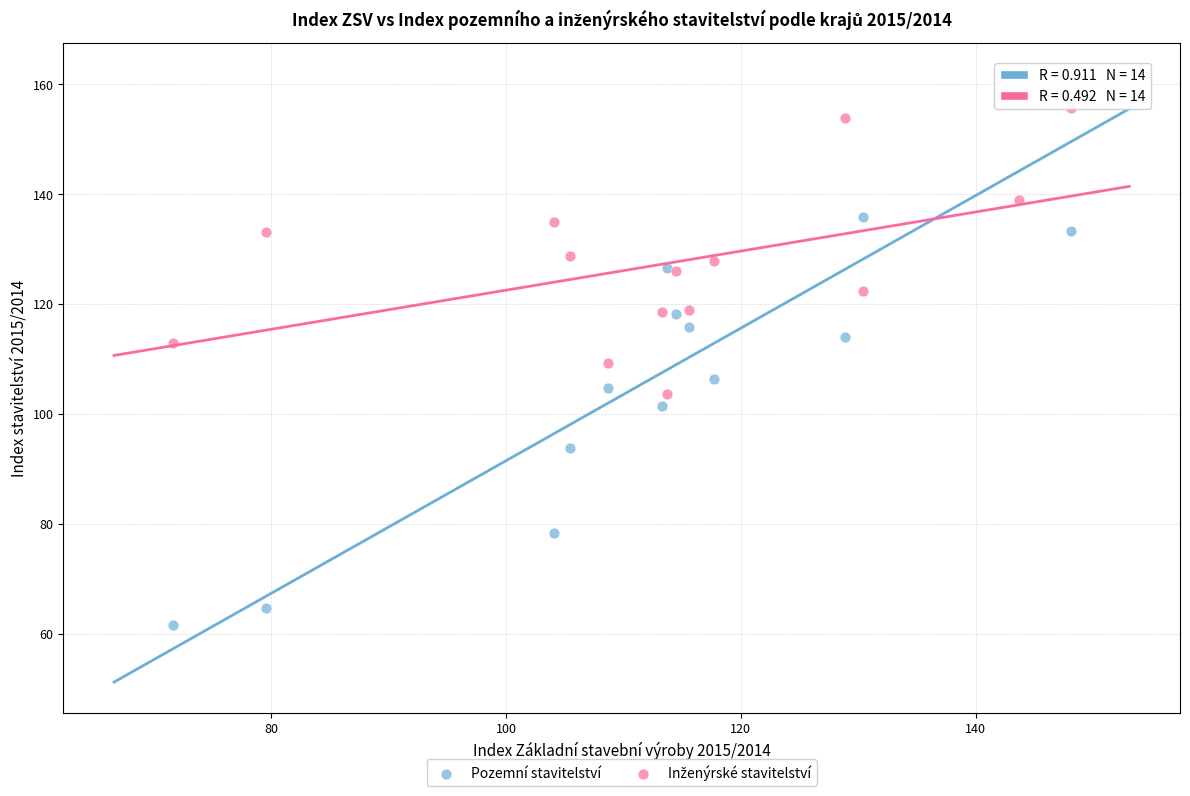

Which series has the widest spread of Y values?

Pozemní stavitelství